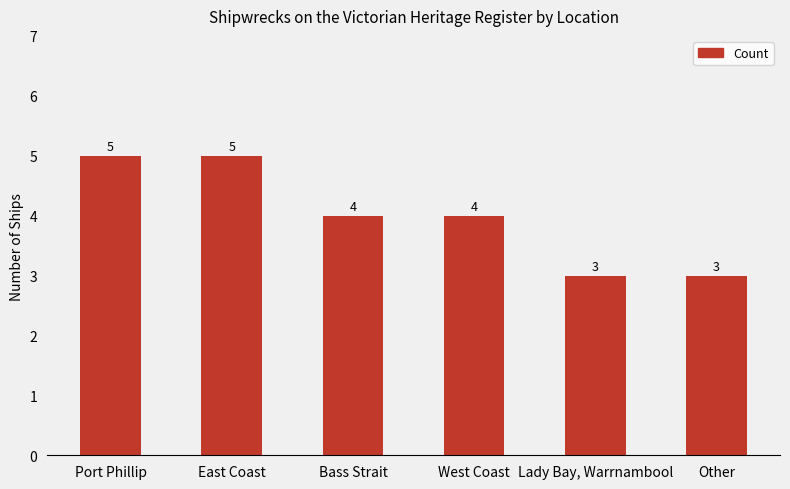

Where does the data first go above 4?

Port Phillip